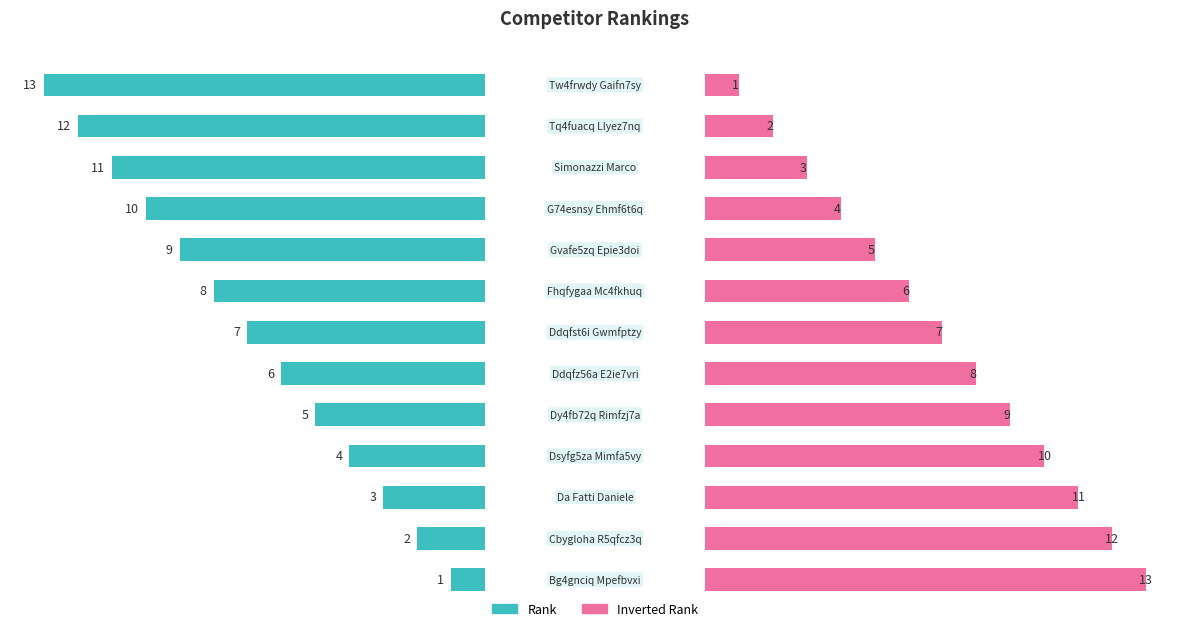

How many bars are there in each group?

2